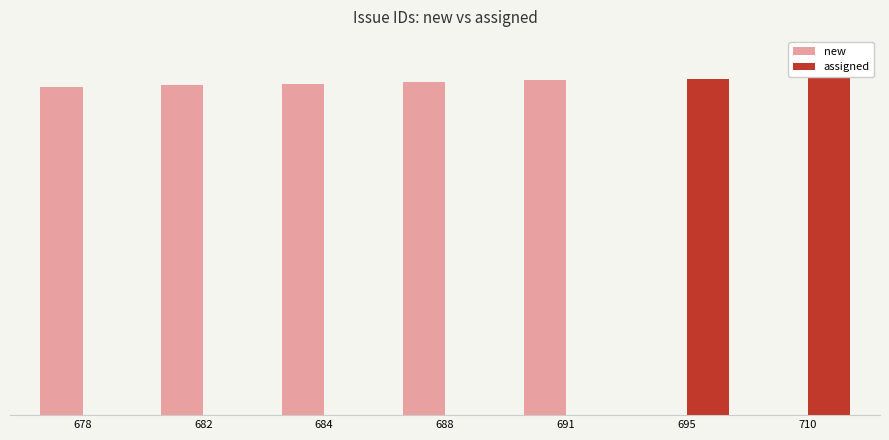

What is the difference between the maximum and second lowest values in the assigned series?

710